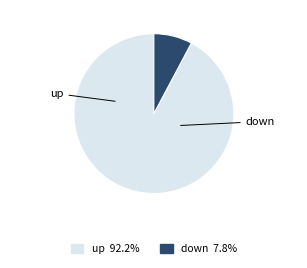

Is the sum of down and up greater than half?

Yes